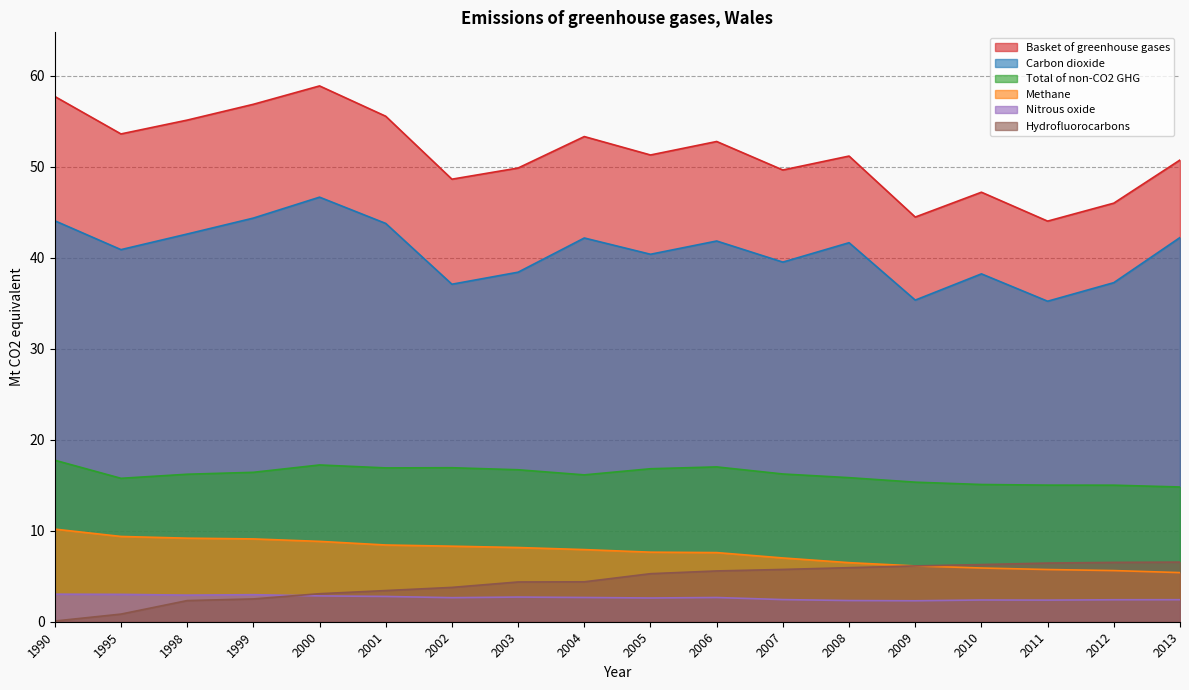

What is the sum of all Carbon dioxide values?

732.0